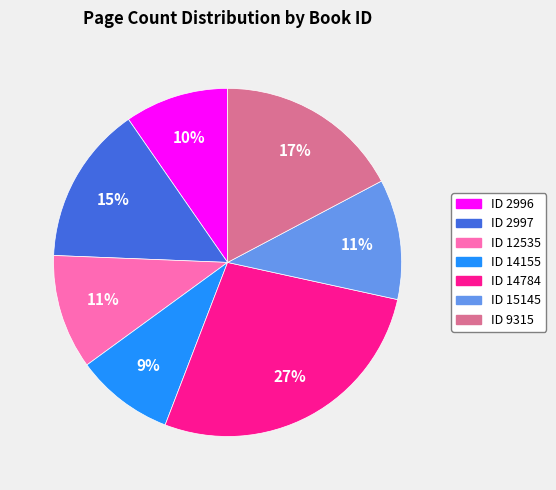

Is it true that ID 15145 is 11% of the pie?

True